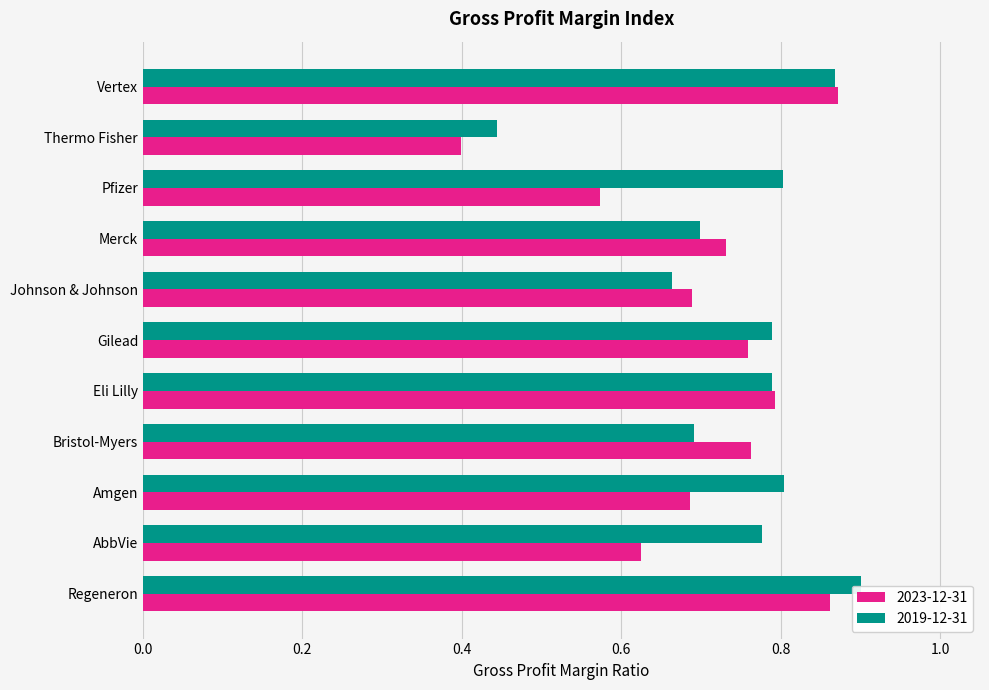

How many 2023-12-31 values are between 0 and 1?

11